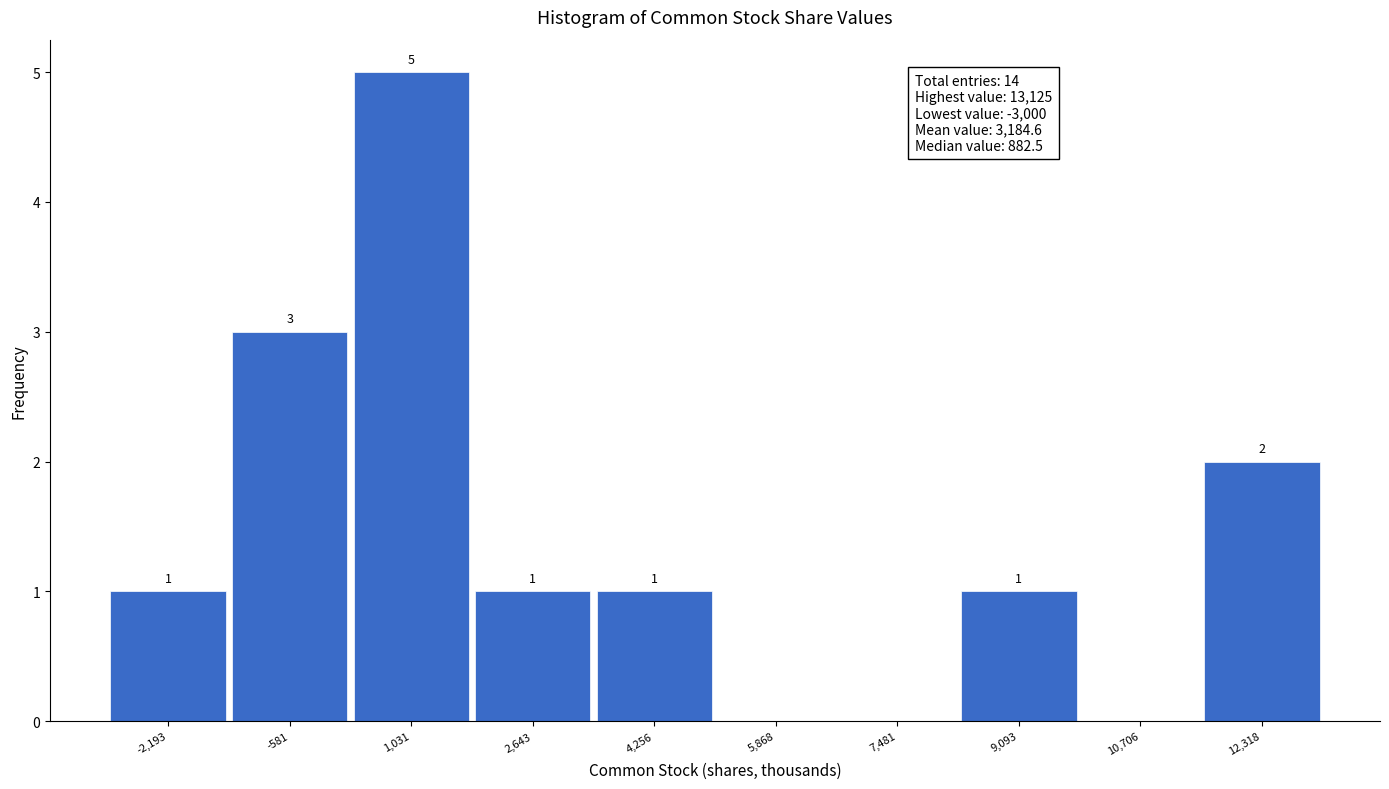

Which range on the x-axis has the tallest bar?

200 to 1800